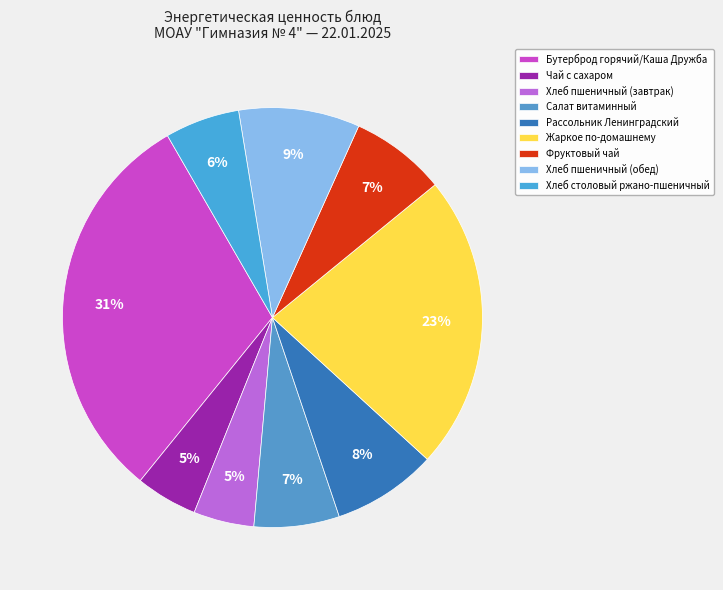

To the nearest percent, what portion does Чай с сахаром represent?

5%